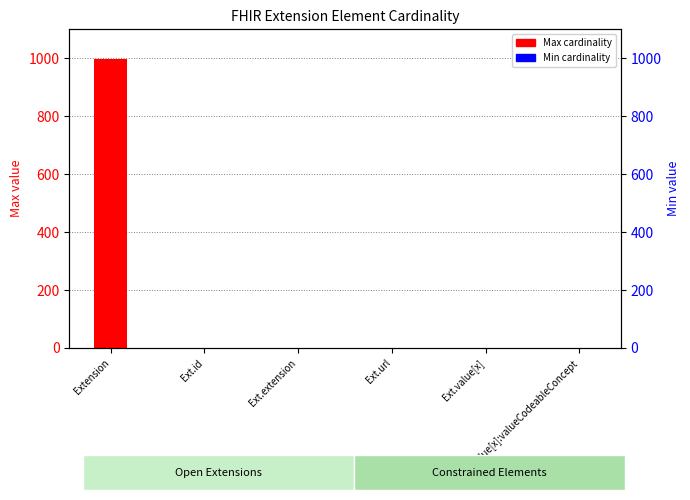

Which series has the largest total across all categories?

Max cardinality